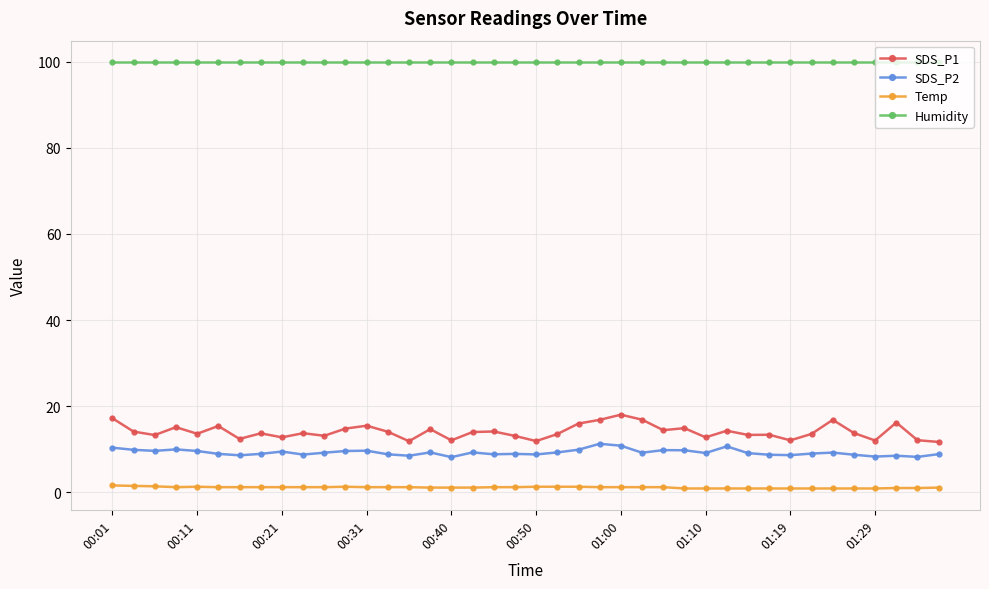

What is the average value of the SDS_P1 series?

14.1